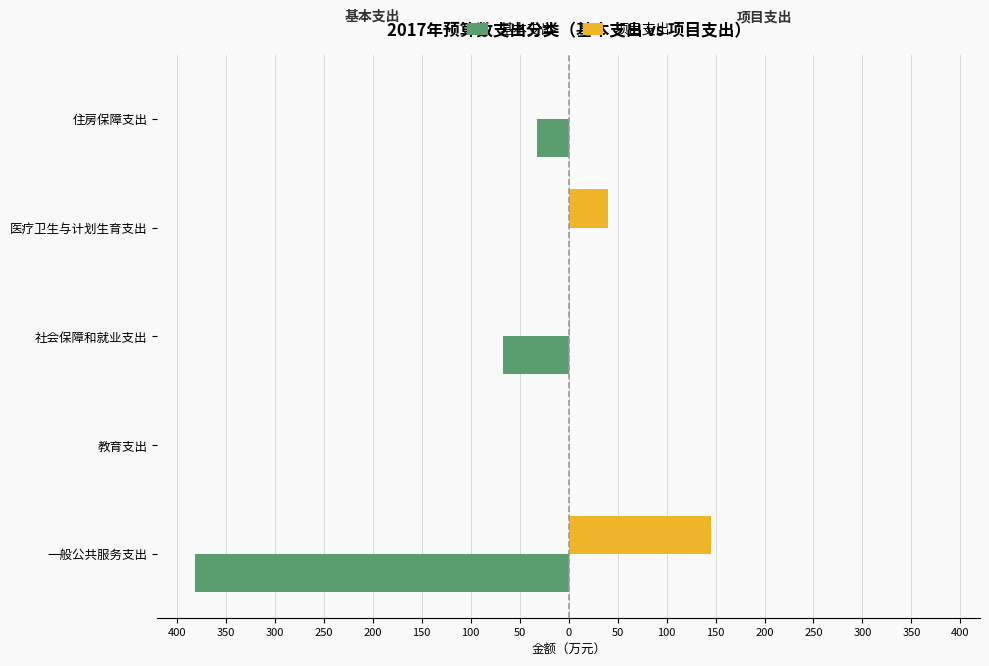

What is the difference between the maximum and minimum values in the 基本支出 series?

381.3